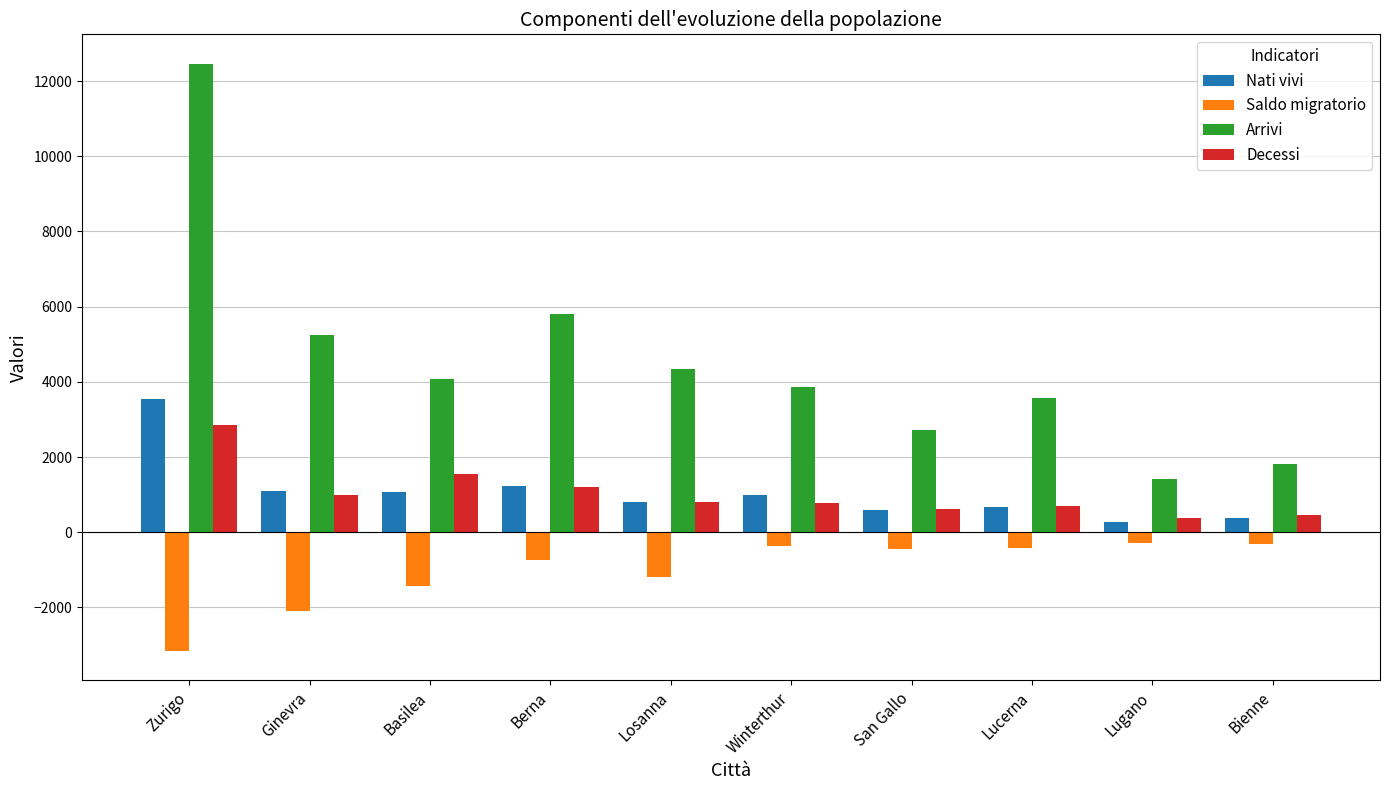

How many groups of bars are there?

10